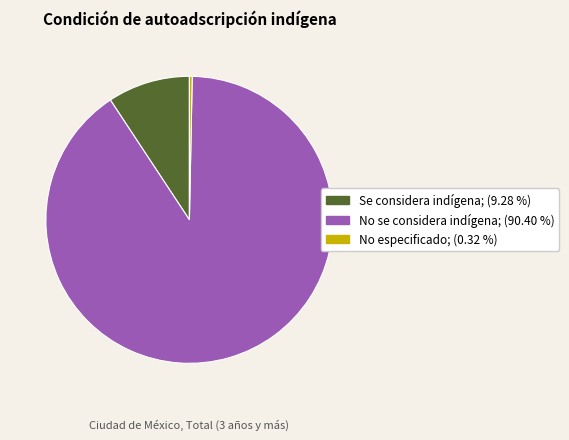

Is the sum of Se considera indígena and No se considera indígena greater than half?

Yes